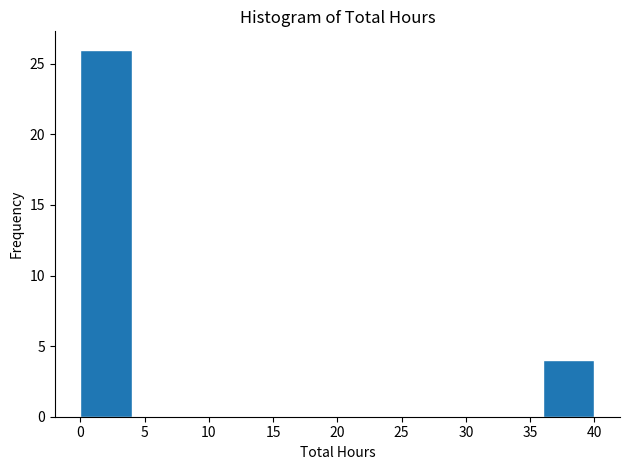

Reading left to right, list every bar in this chart as the range it spans on the x-axis followed by its height. The values are not printed on the chart, so give them approximately, as read against the axis.

0 to 4: 26
4 to 8: 0
8 to 12: 0
12 to 16: 0
16 to 20: 0
20 to 24: 0
24 to 28: 0
28 to 32: 0
32 to 36: 0
36 to 40: 4